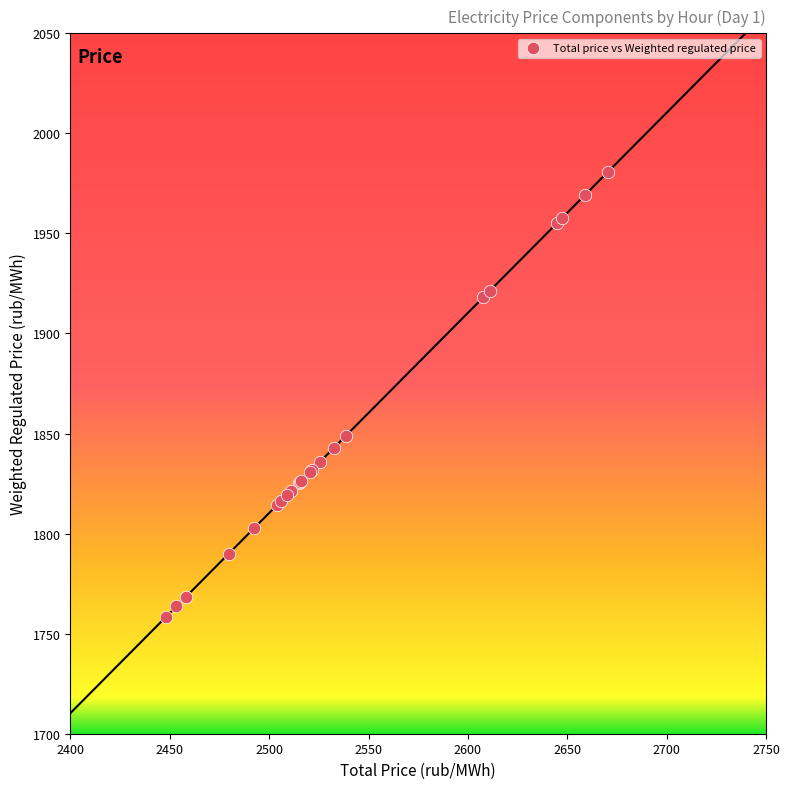

What Y value in the scatter plot is closest to 1869?

1848.9